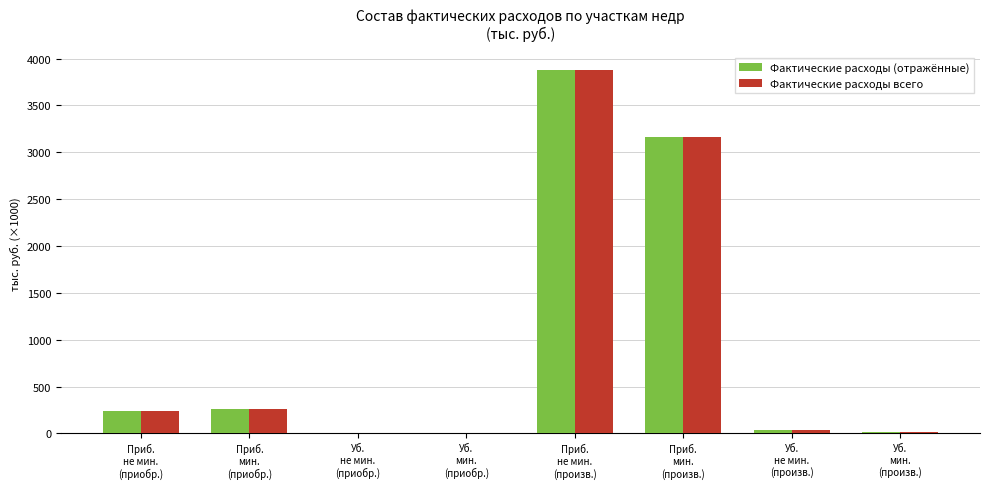

Is it true that Фактические расходы всего equals 0.6 at Уб.
мин.
(приобр.)?

True